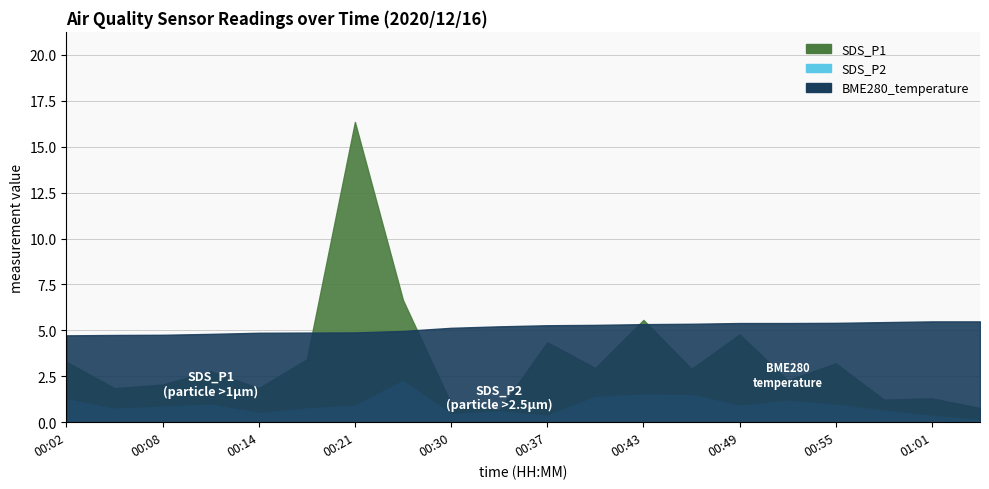

What is the approximate value of SDS_P1 at 00:52?

2.3